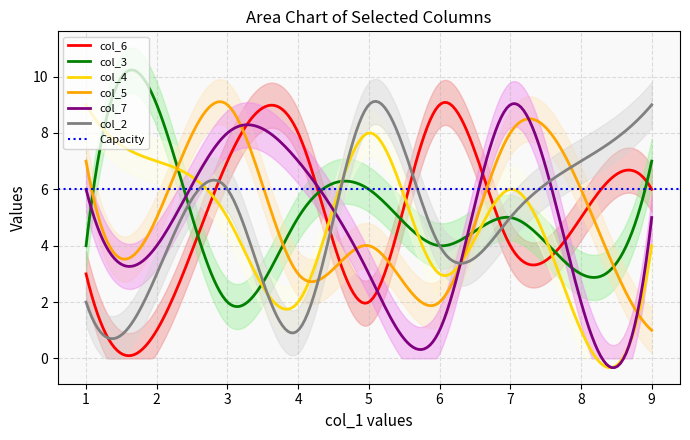

At which category is the sum across all series the highest?

3